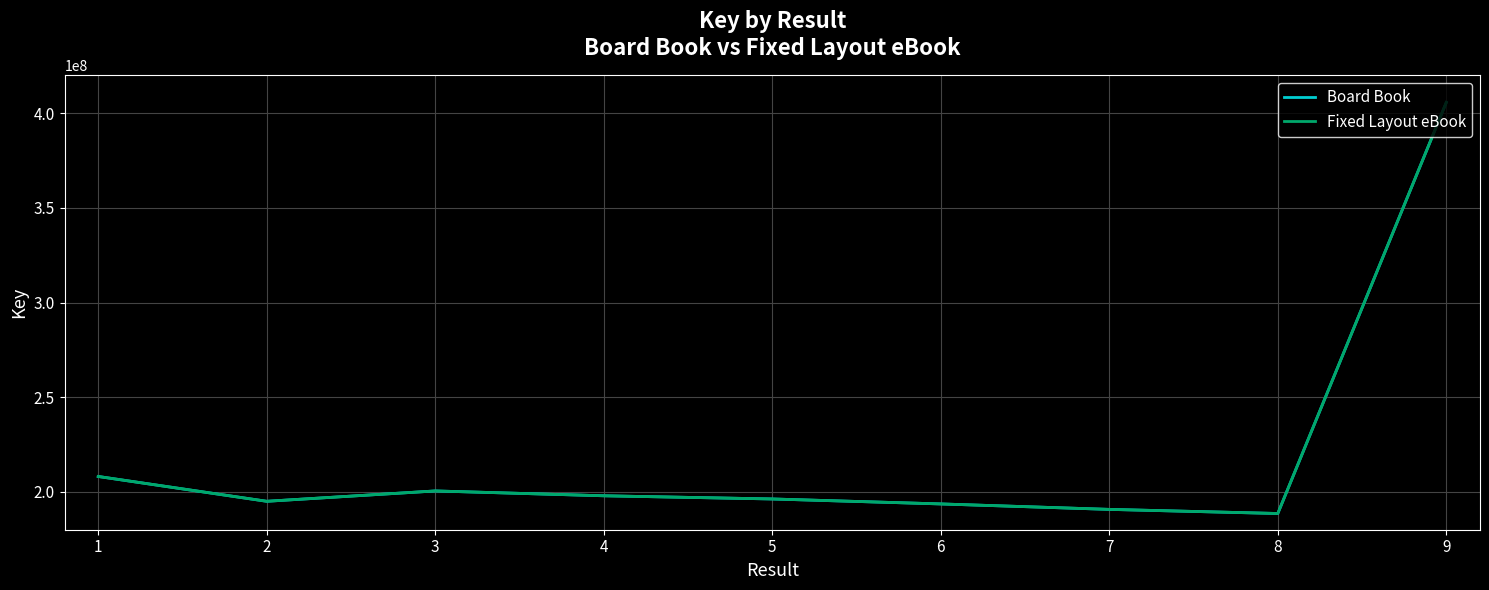

True or false: Board Book and Fixed Layout eBook intersect in this chart.

False